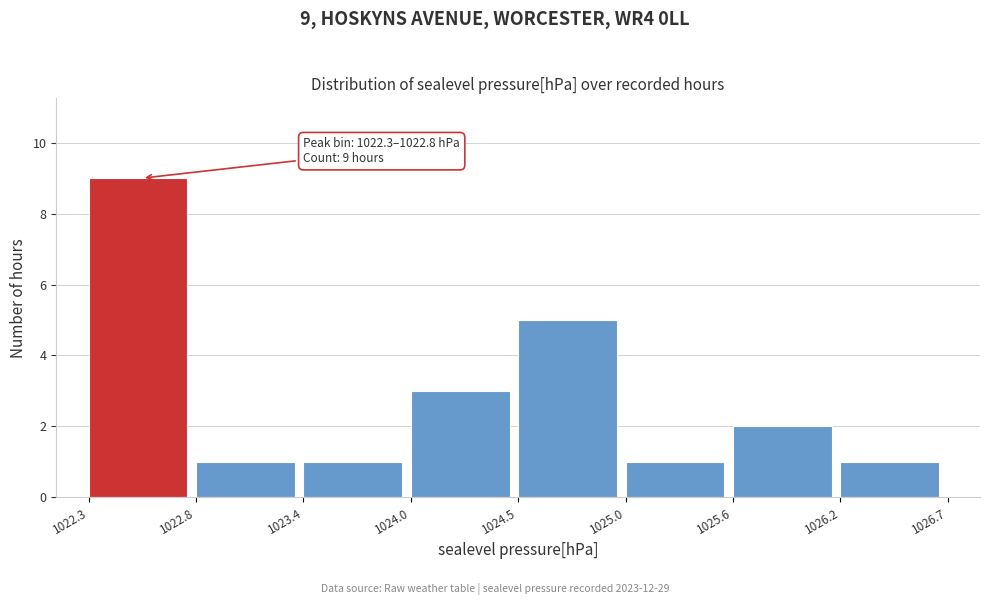

Reading right to left, transcribe all the data shown in this chart.

1026.2=1	1025.6=2	1025.0=1	1024.5=5	1024.0=3	1023.4=1	1022.8=1	1022.3=9